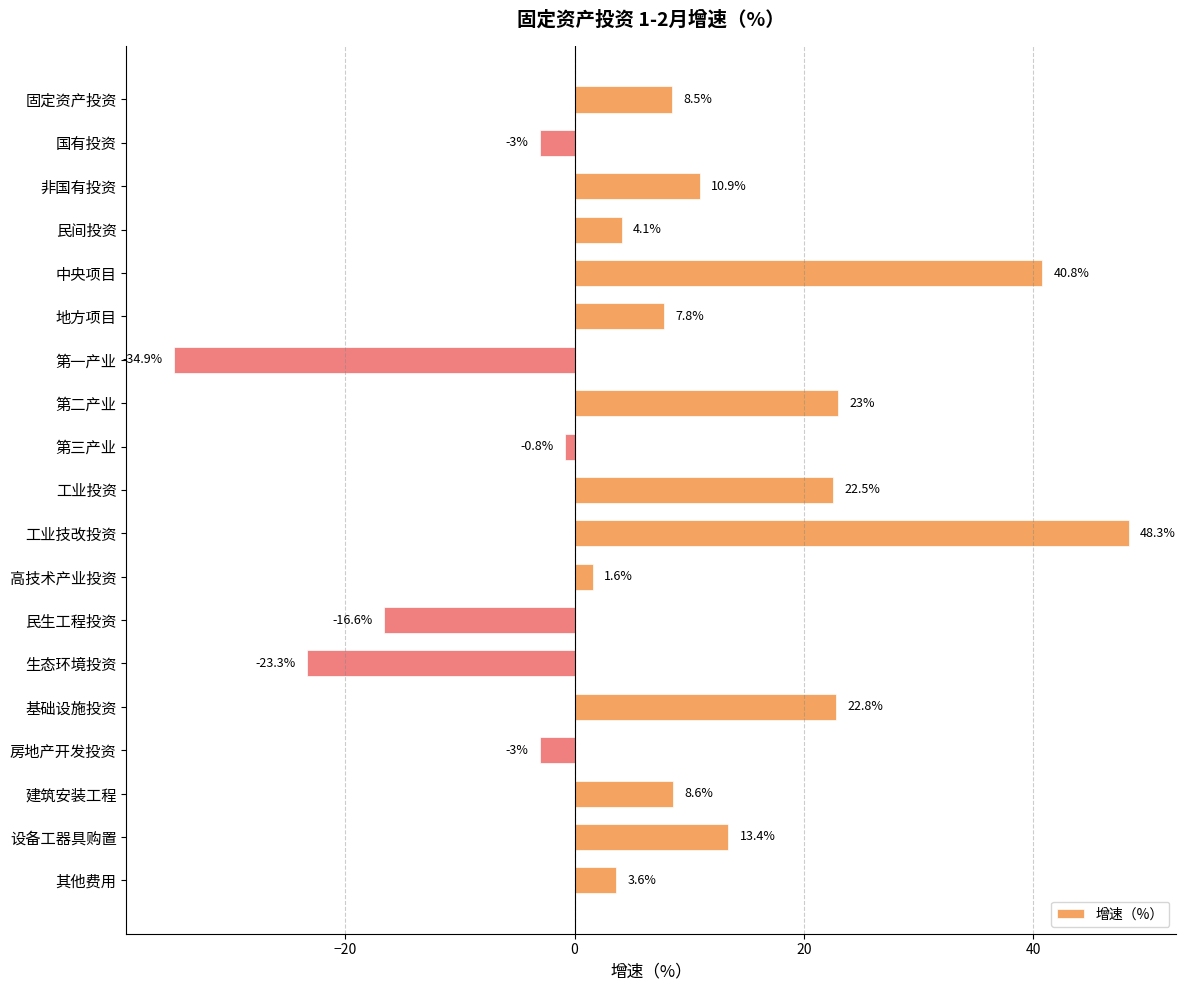

Which category has the highest value across all series?

工业技改投资